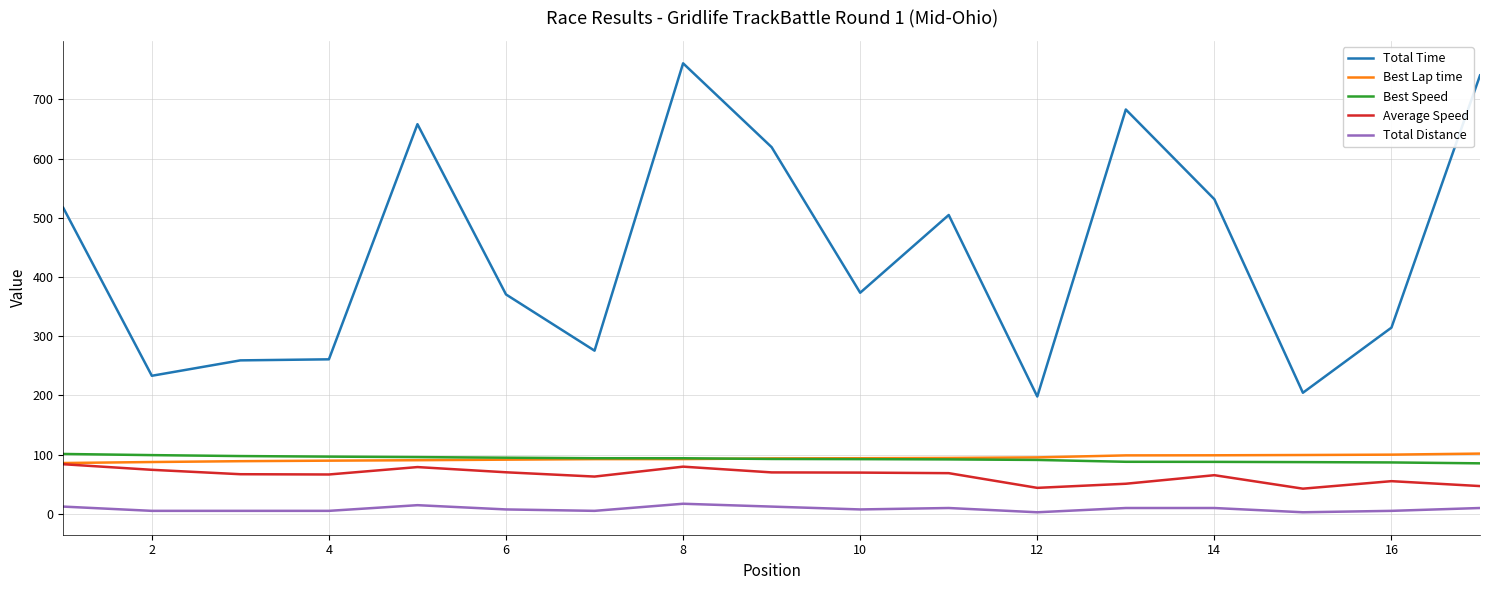

True or false: Total Time and Best Lap time intersect in this chart.

False